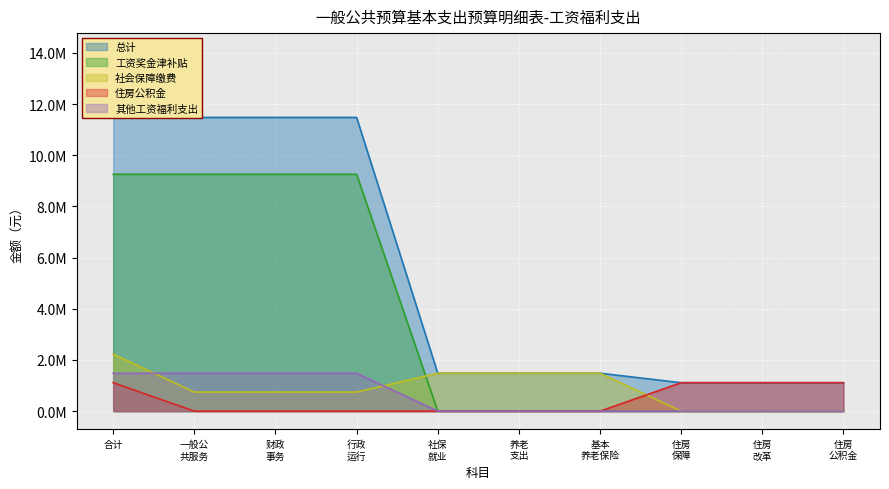

How many values in the 社会保障缴费 series are below 744263?

3